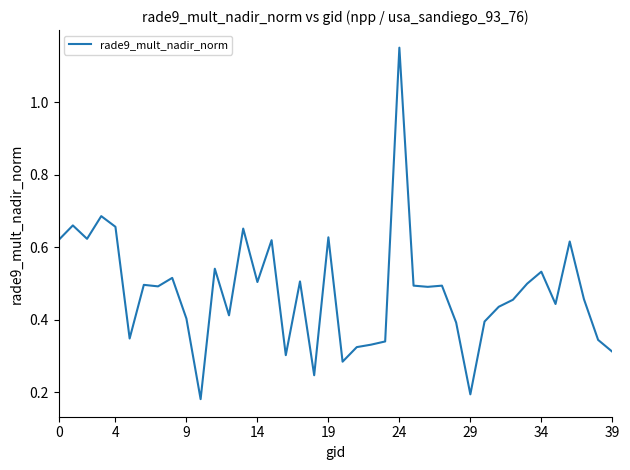

What is the difference between the maximum and minimum values?

1.0